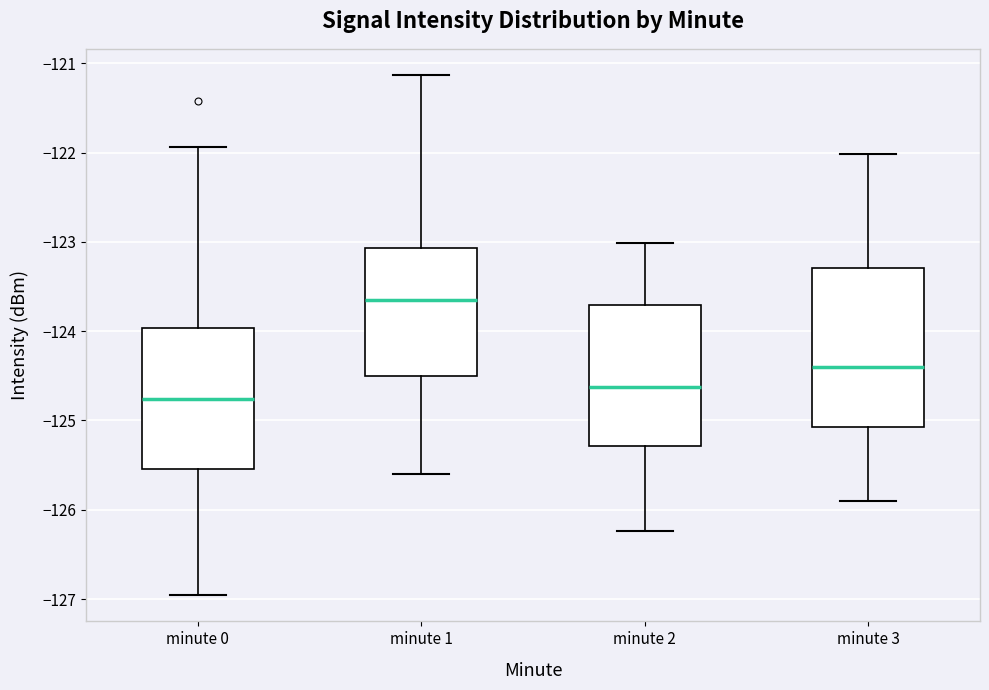

Where does the upper whisker of the box for minute 3 end on the y-axis? The values are not printed on the chart, so give them approximately, as read against the axis.

-122.0